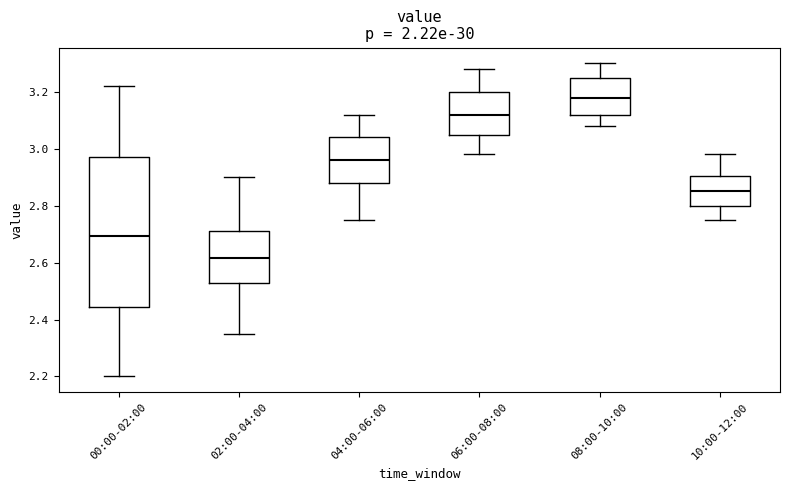

Which box has the lowest median line?

02:00-04:00